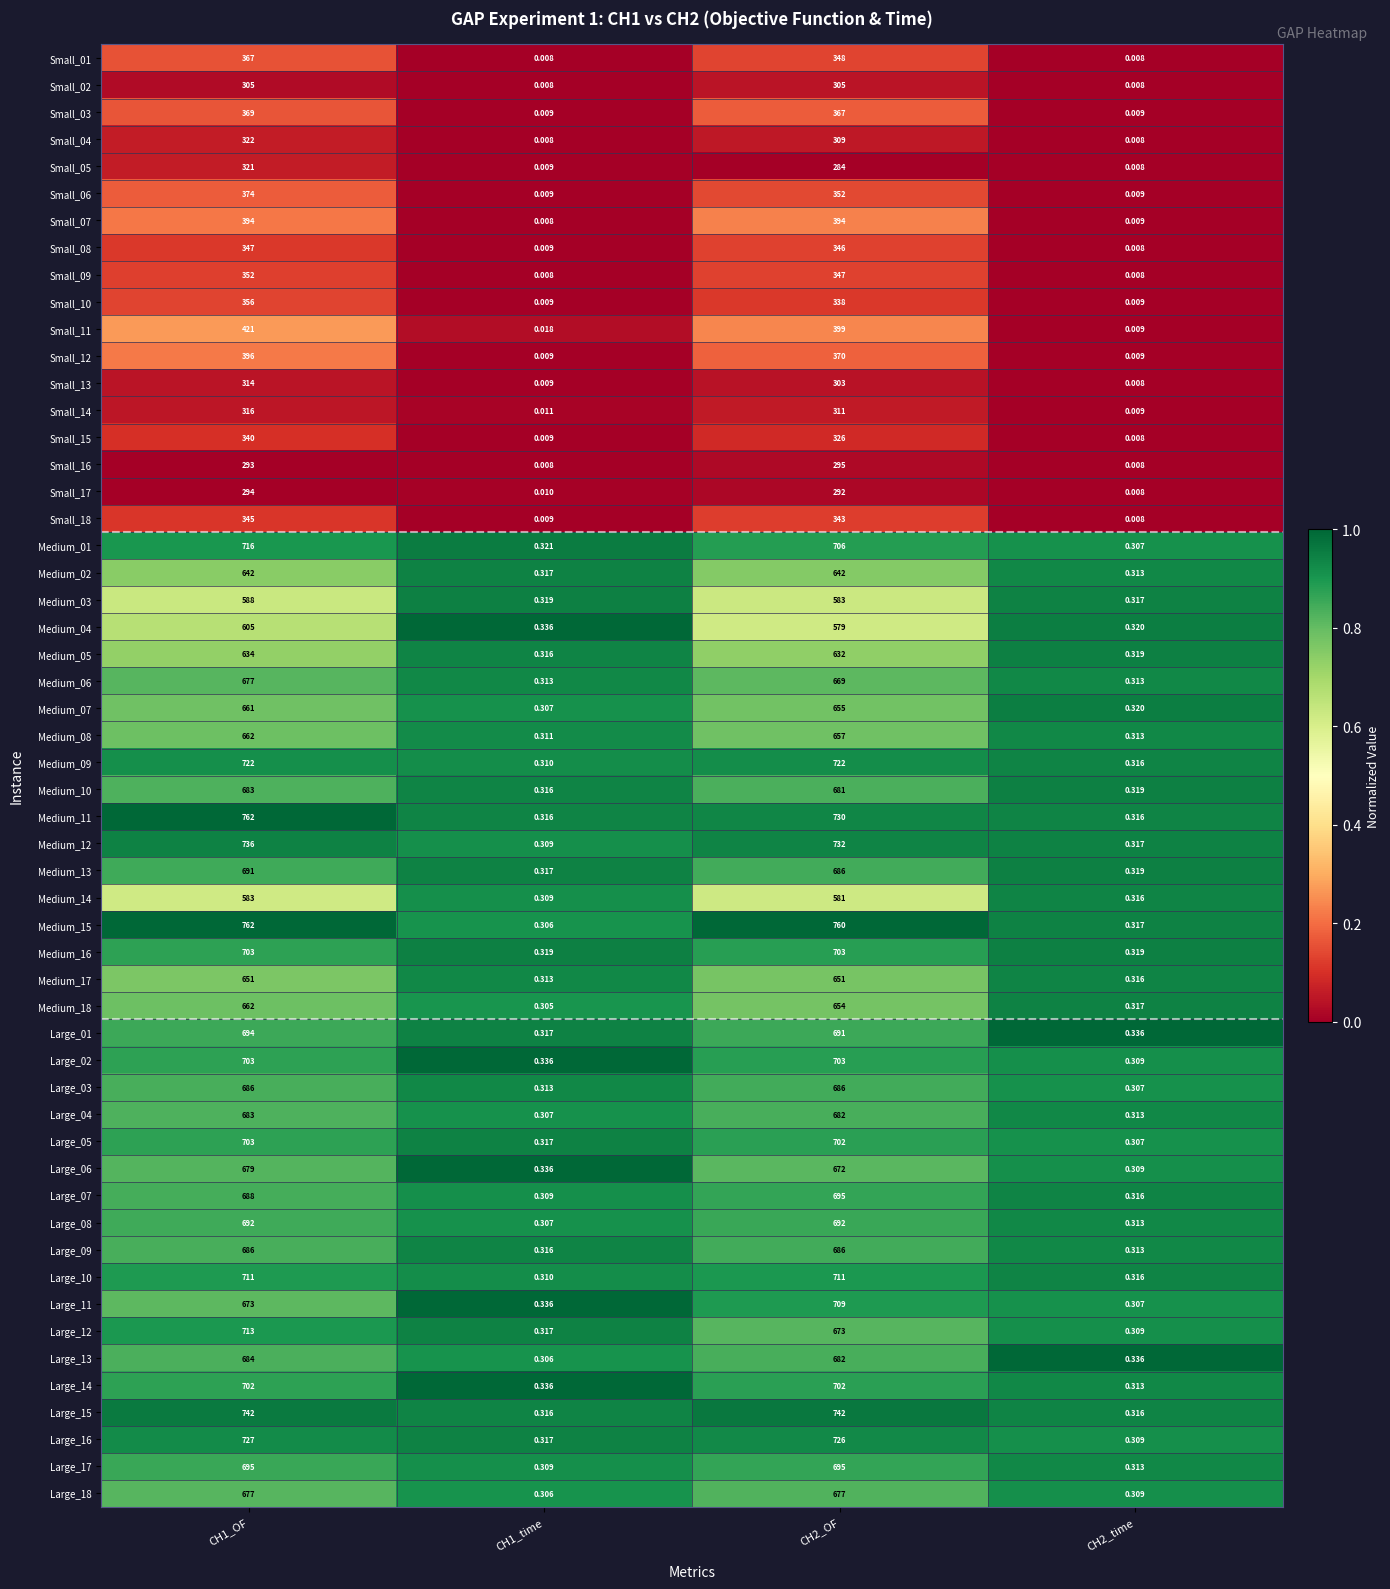

Which series changed the most between CH1_OF and CH2_time?

Medium_11